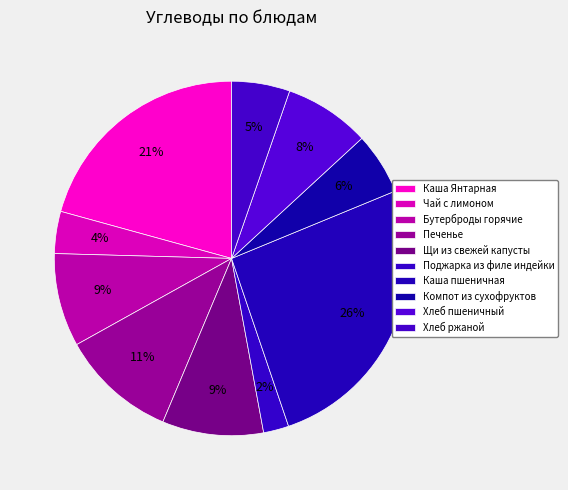

Which has a higher value, Поджарка из филе индейки or Хлеб пшеничный?

Хлеб пшеничный